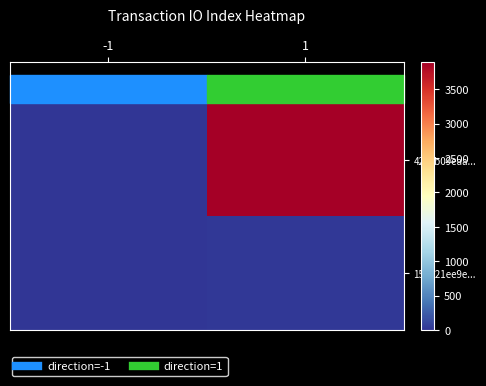

Reading right to left, transcribe all the data shown in this chart.

427cb09eaa...: 1=3896	-1=-1
158421ee9e...: 1=16	-1=1